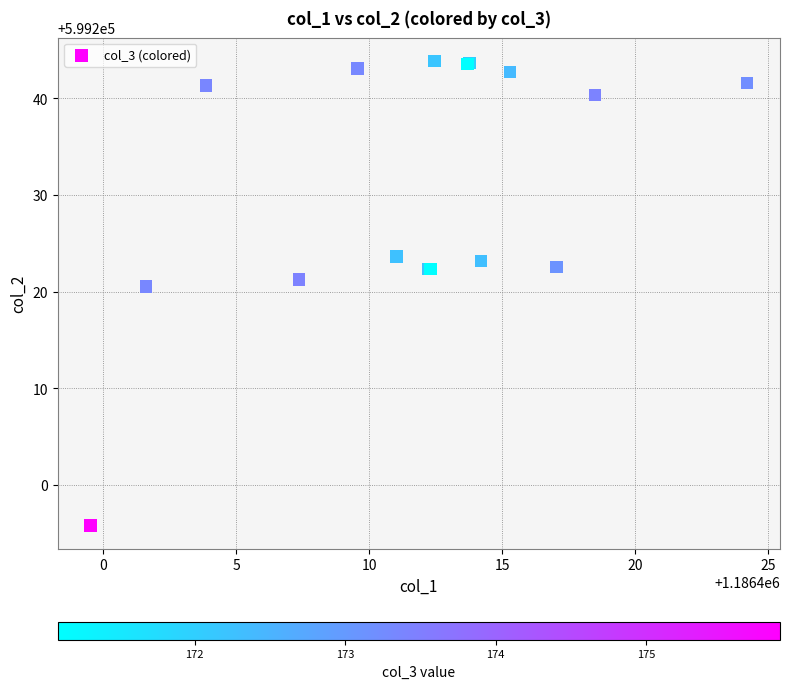

What Y value in the scatter plot is closest to 599219?

599220.5